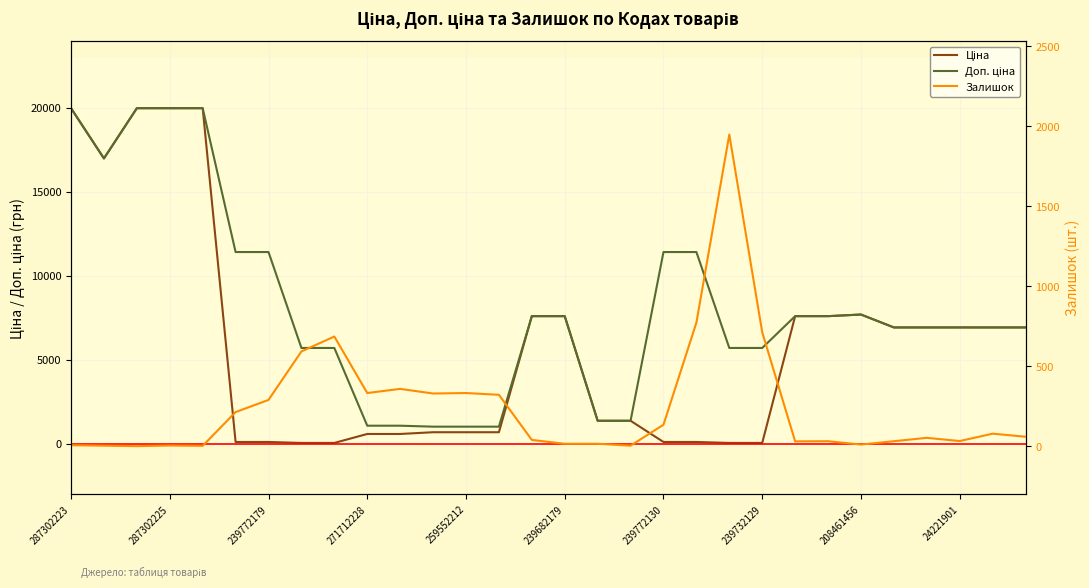

How many values in the Доп. ціна series are below 6925?

11